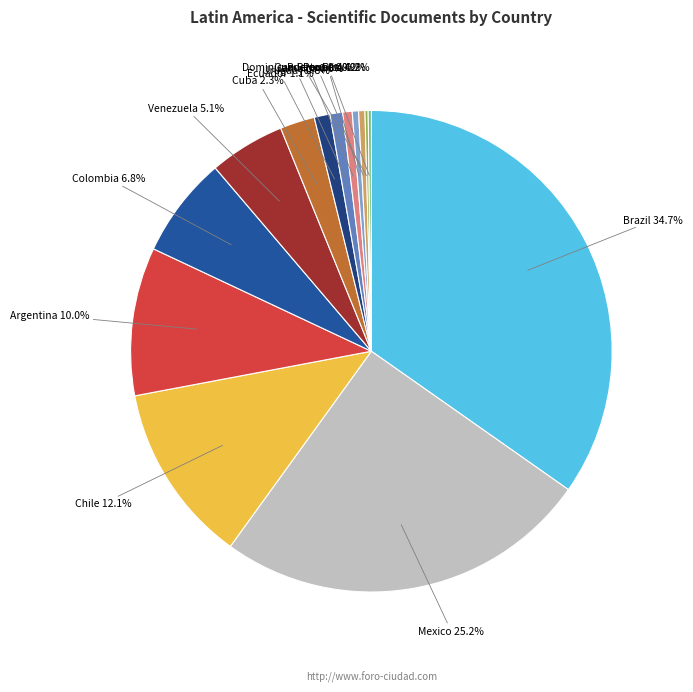

To the nearest percent, what is the difference between the largest and smallest slice percentages?

35%